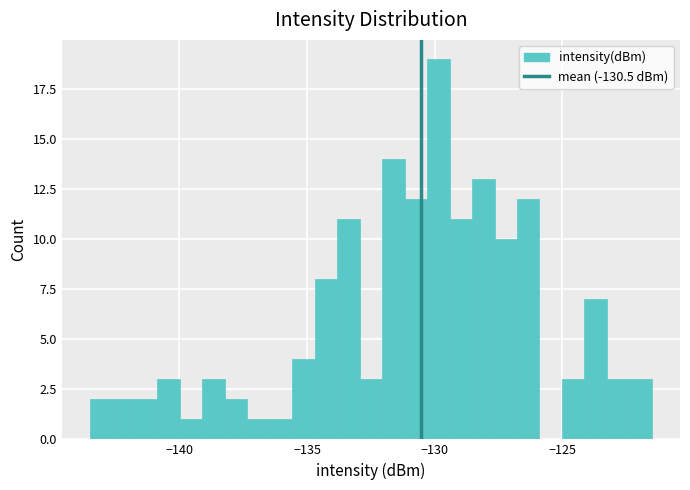

Read against the x-axis, roughly where is the centre of the tallest bar?

-130.0